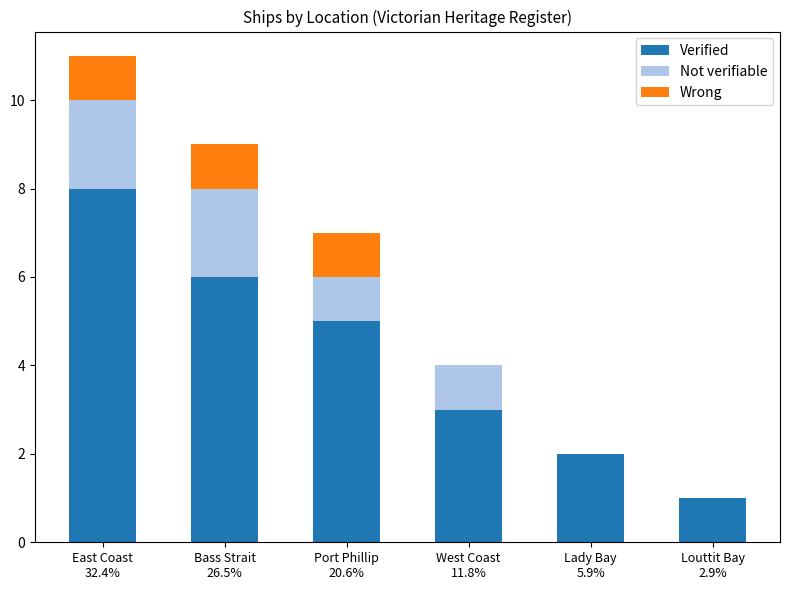

The Verified series shows 3 at Port Phillip
20.6%. True or false?

False